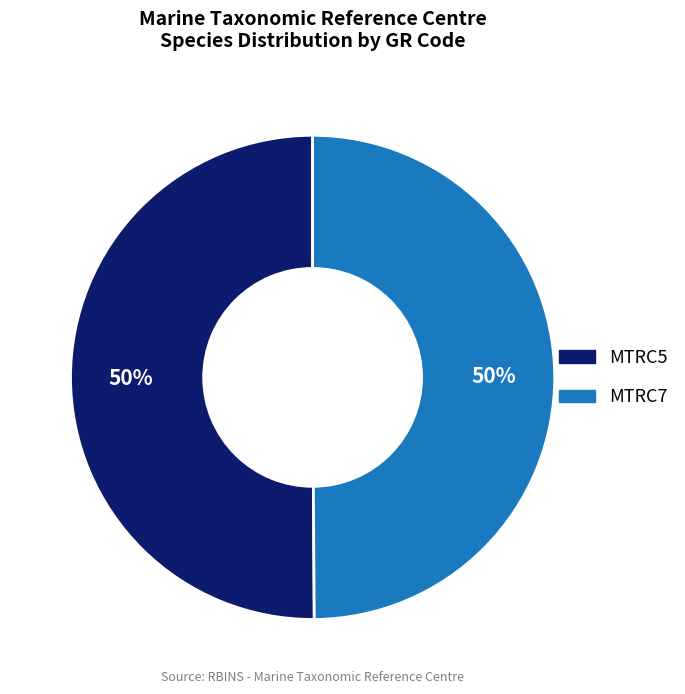

What is the ratio of the value at MTRC5 to the value at MTRC7?

1.0